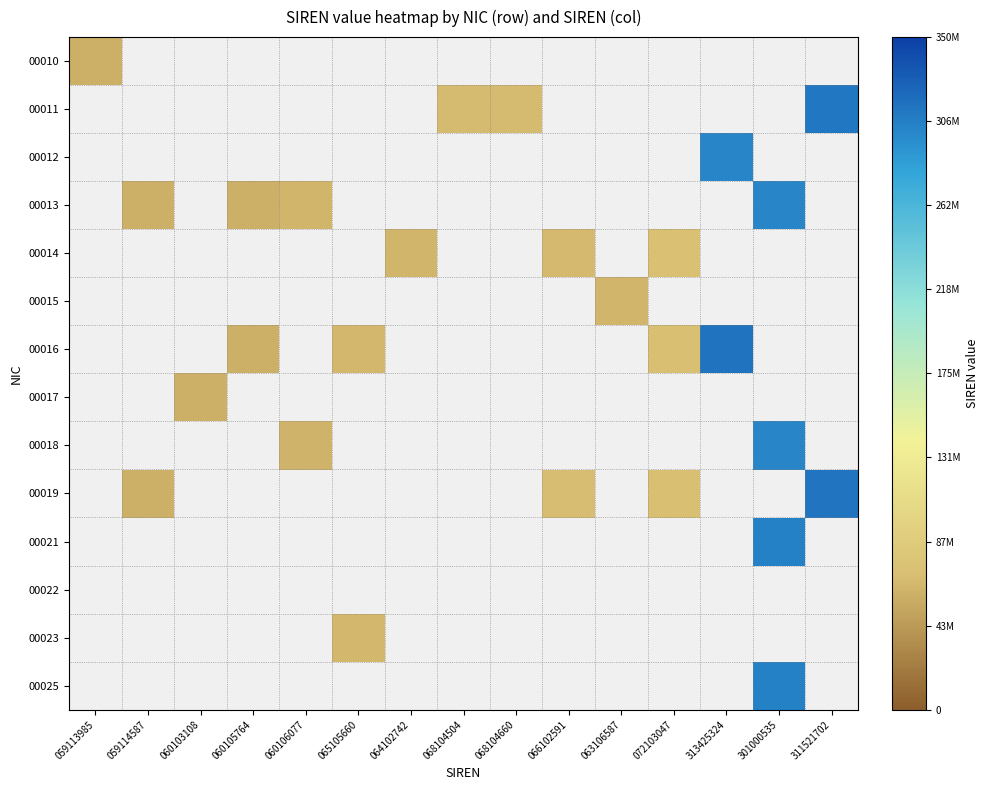

Which has a higher value, 060105764 or 066102591?

066102591